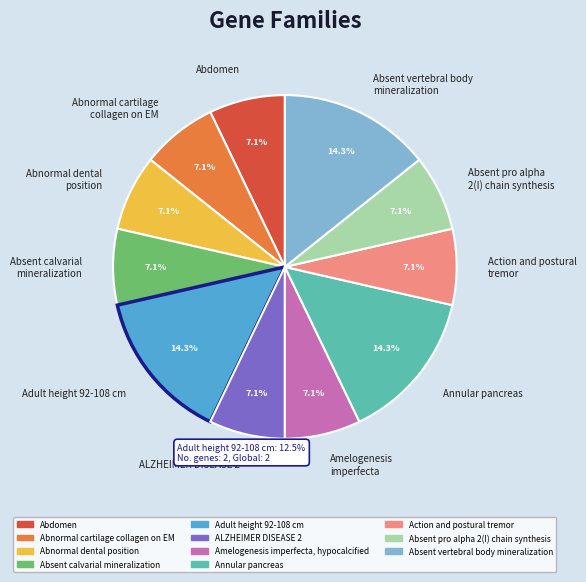

The Absent pro alpha 2(I) chain synthesis slice represents 7% of the pie. True or false?

True